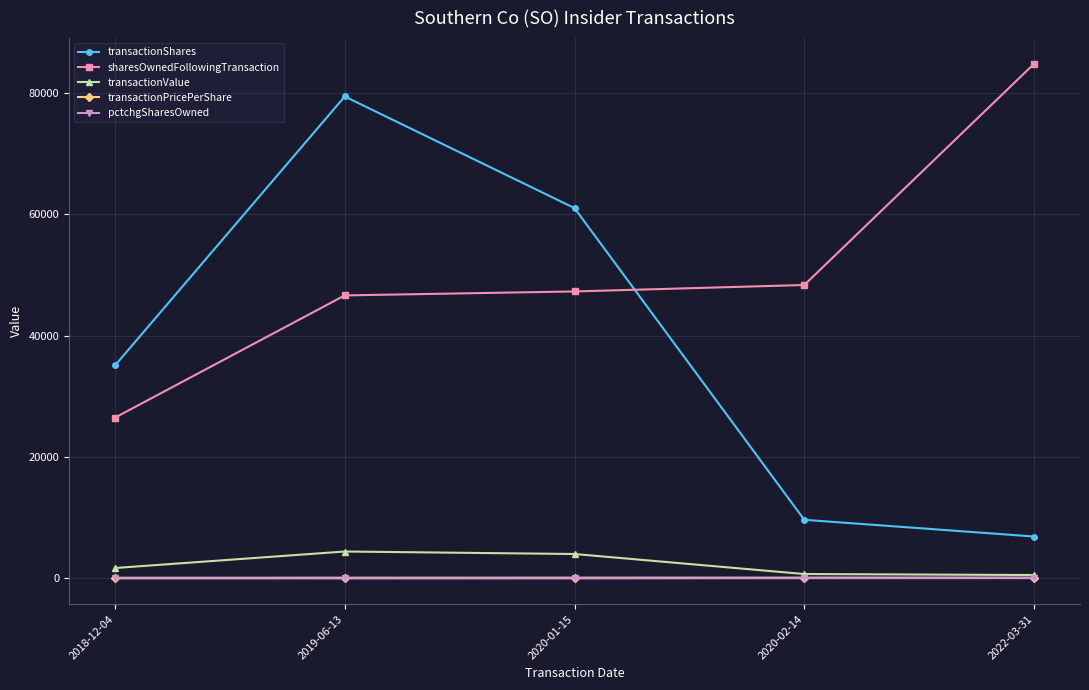

Which series has the widest spread of values?

transactionShares